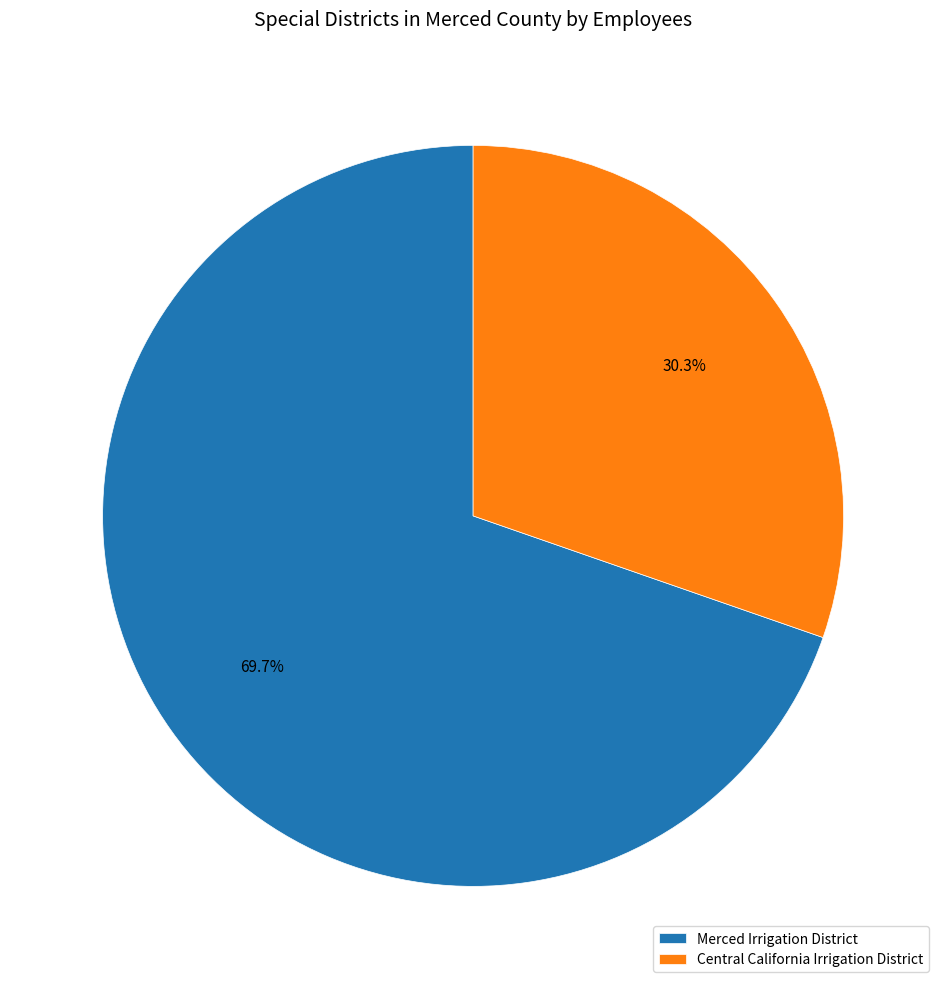

How many segments does this pie chart have?

2